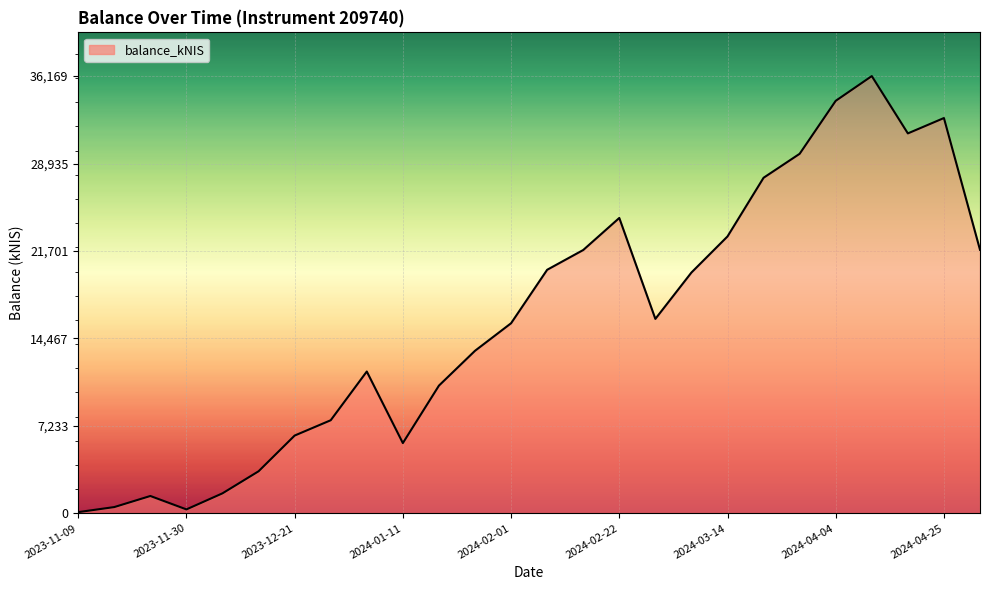

What is the maximum value shown in the chart?

36169.6